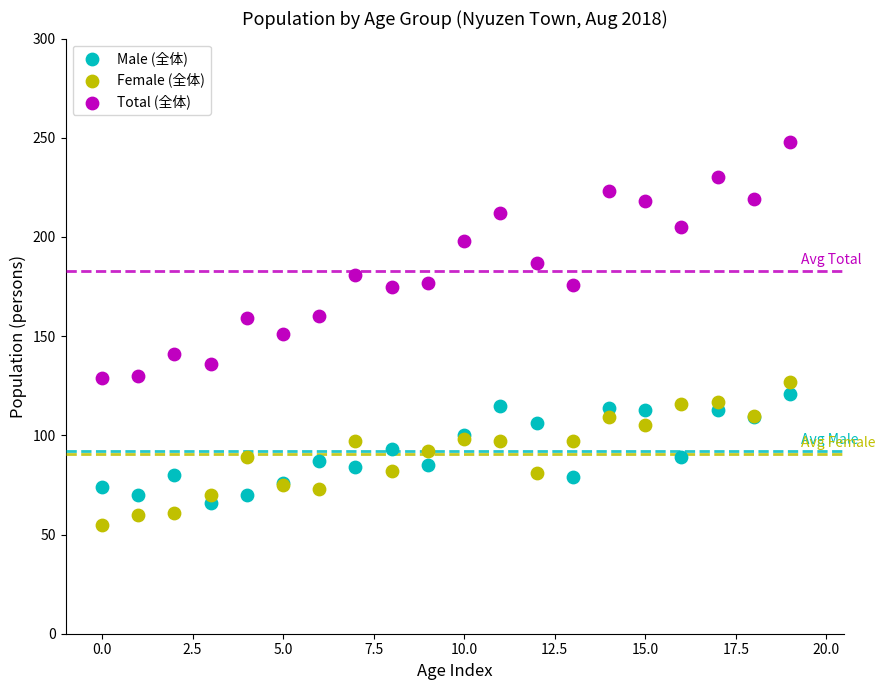

Which series has the largest Y range (max minus min)?

Total (全体)